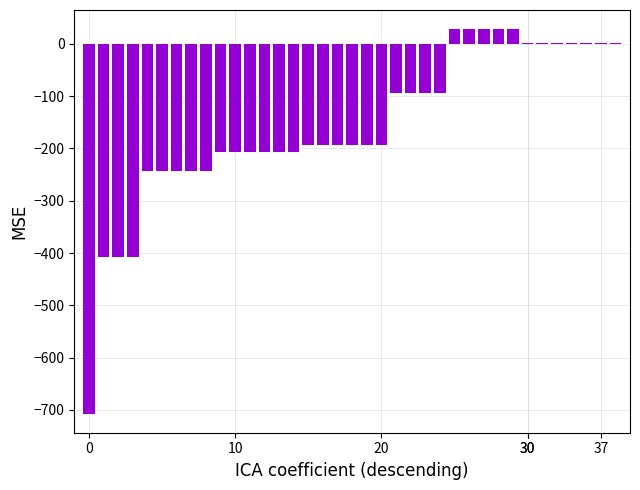

What is the sum of all values?

-5762.2